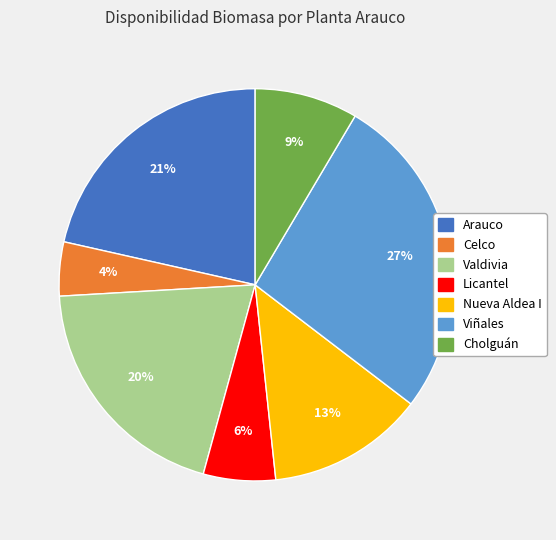

To the nearest percent, what is the combined percentage of Viñales and Valdivia?

47%